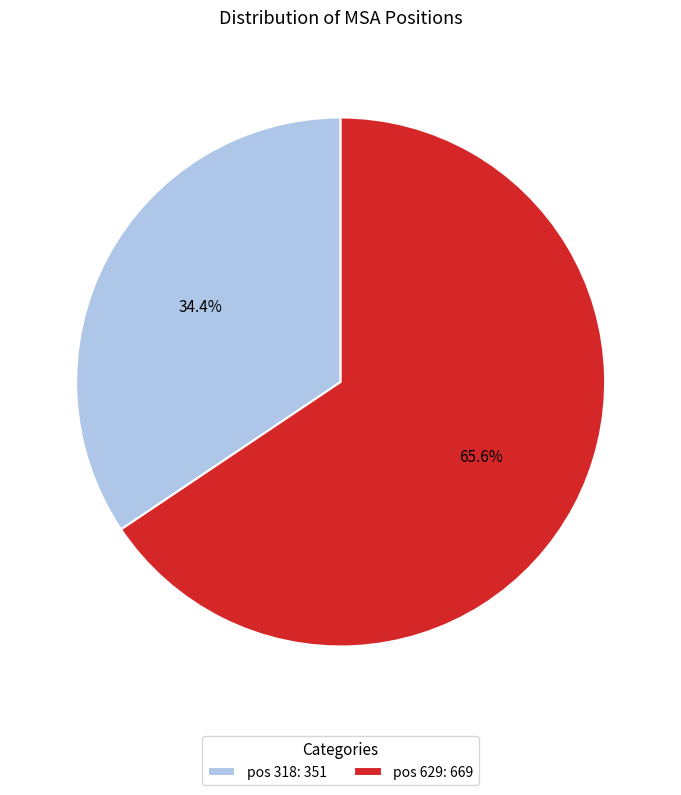

Do pos 629: 669 and pos 318: 351 together represent more than half of the pie?

Yes